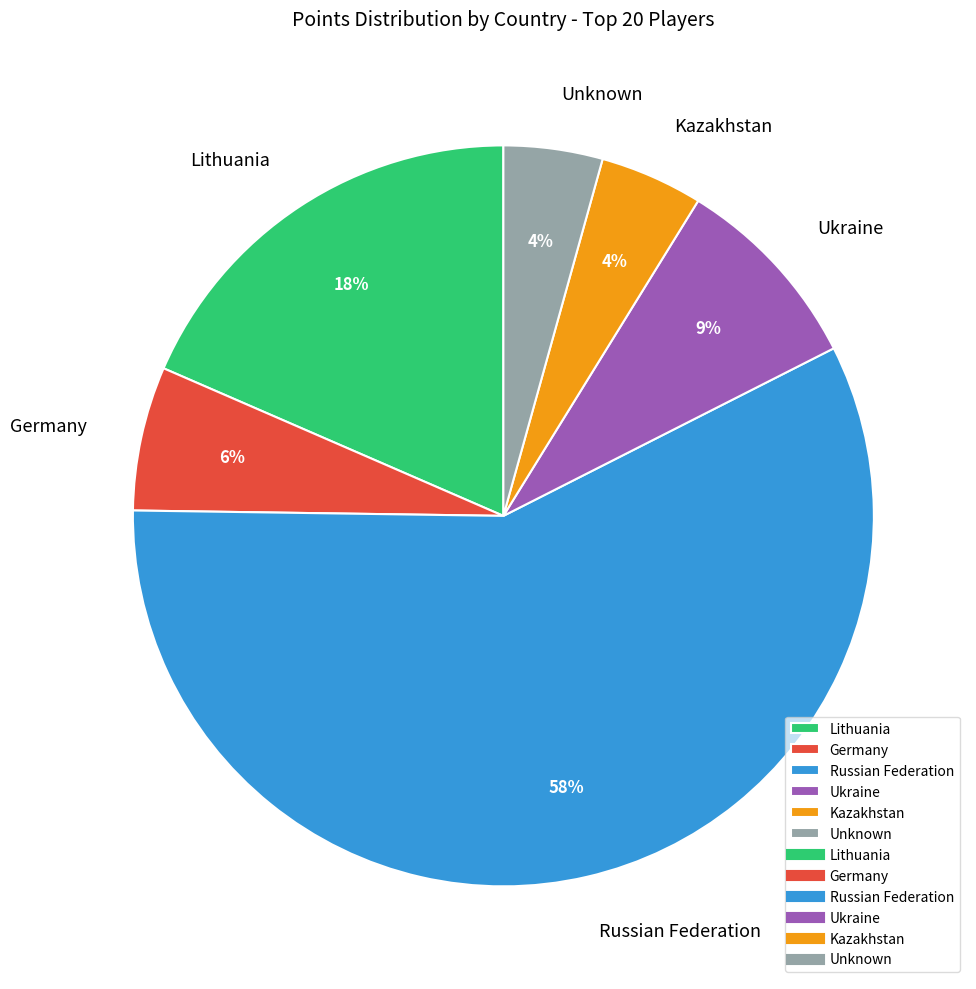

To the nearest percent, what is the average slice percentage?

17%